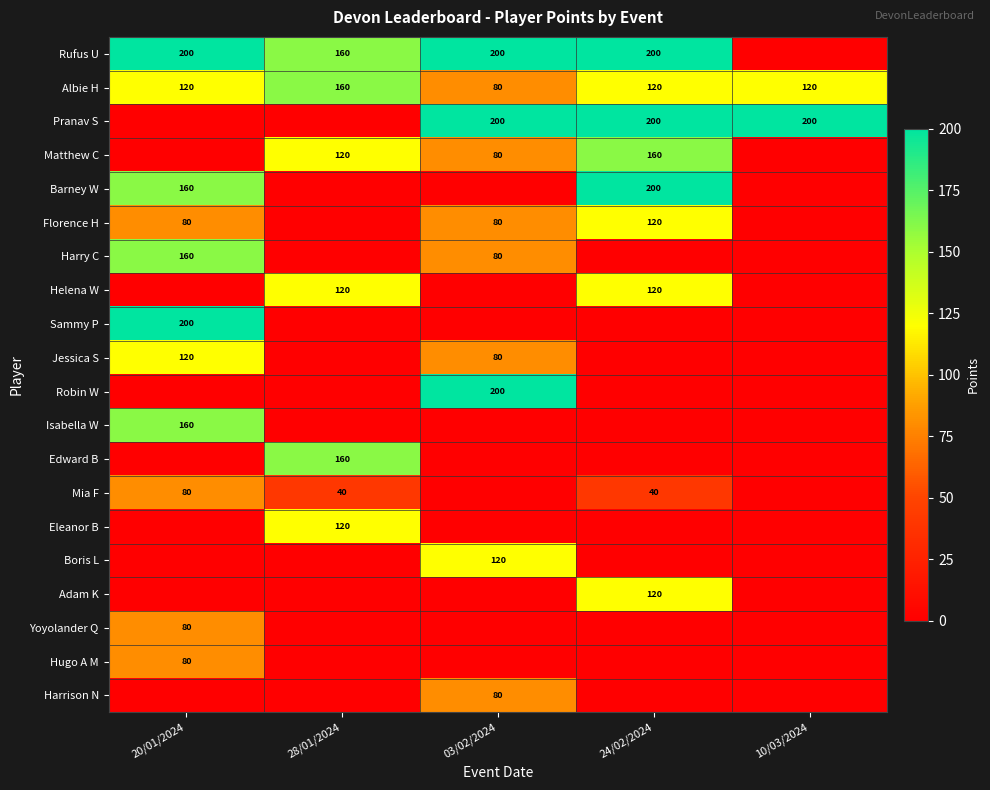

At which label does Albie H reach its minimum?

03/02/2024